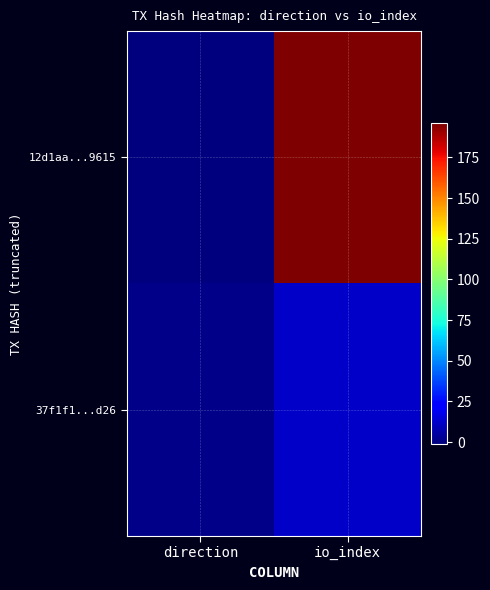

Rank the series by their average value, from highest to lowest.

12d1aa...9615, 37f1f1...d26